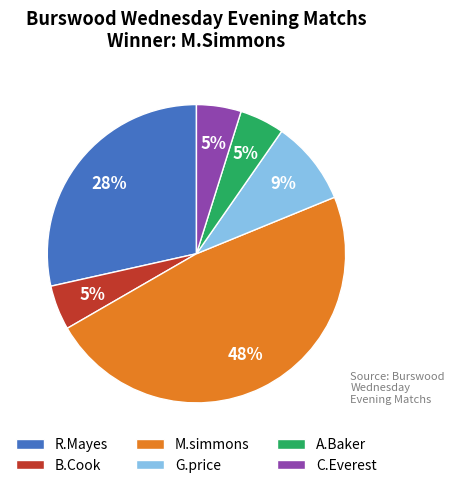

To the nearest percent, what is the difference between the largest and smallest slice percentages?

43%